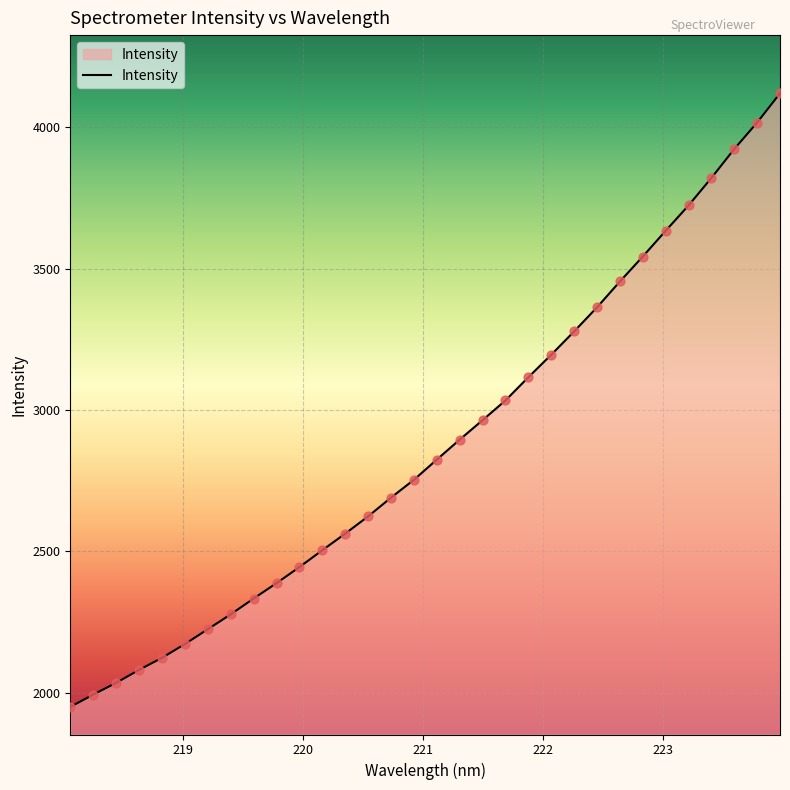

What is the maximum value shown in the chart?

4120.8